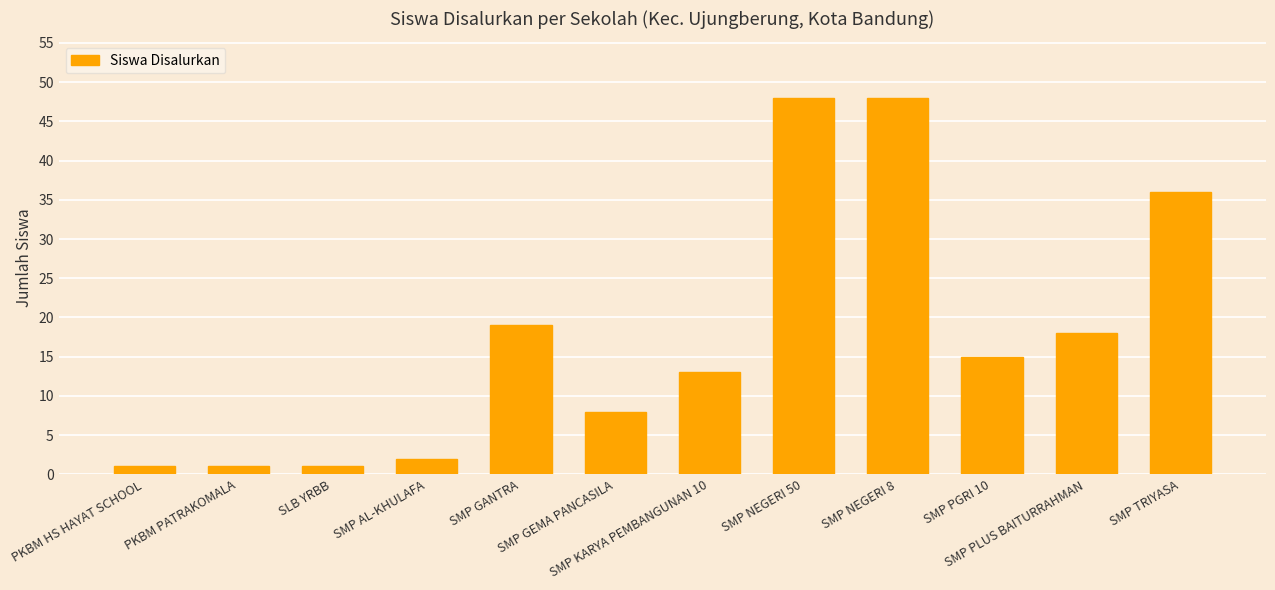

Is it true that the value at SMP GANTRA is 19?

True